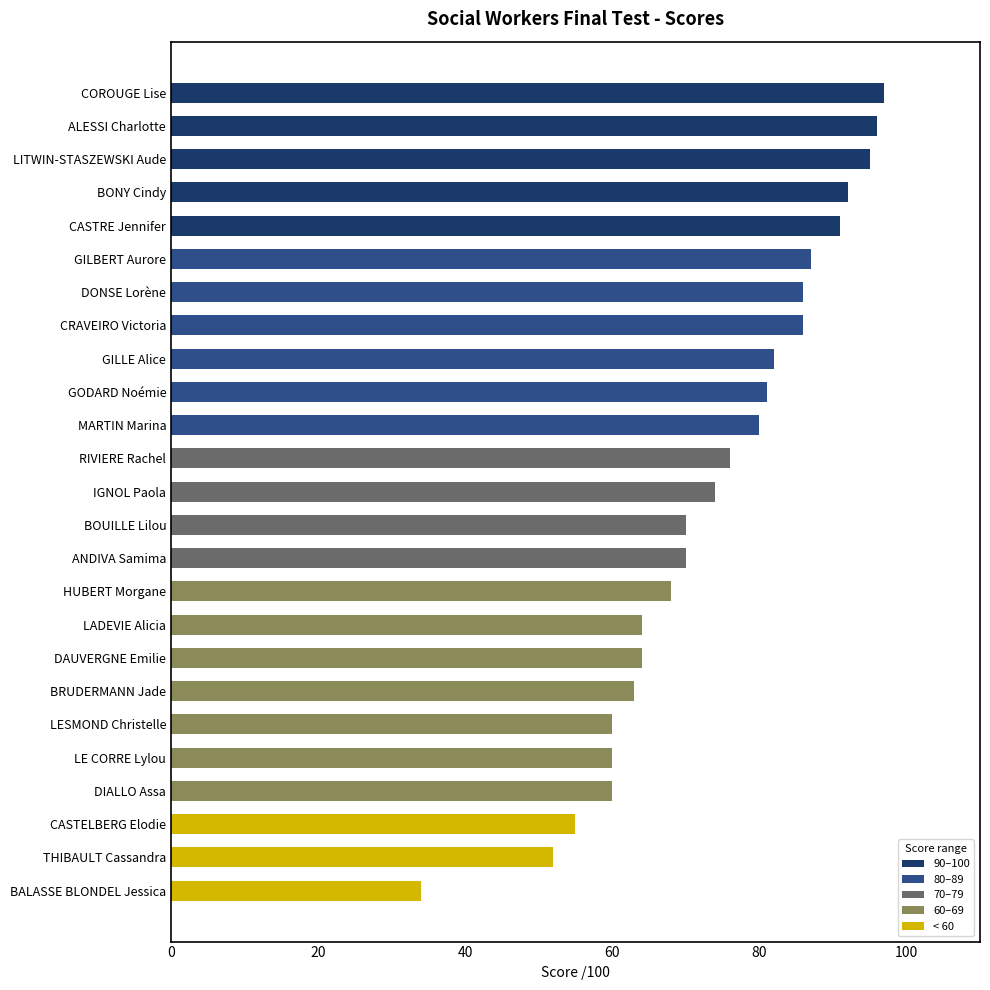

Is it true that the value at CASTELBERG Elodie is 15?

False